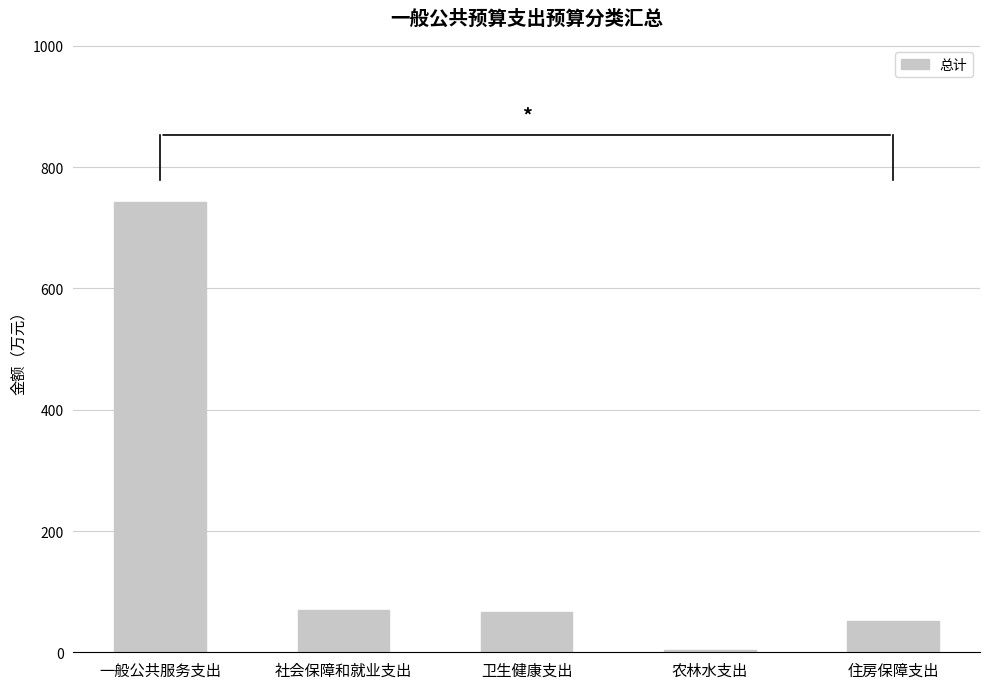

Is it true that the value at 卫生健康支出 is 66.2?

True